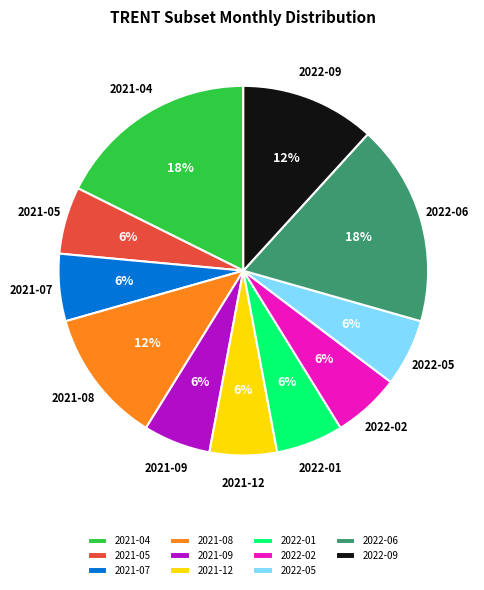

True or false: 2022-05 accounts for 12% of the total.

False